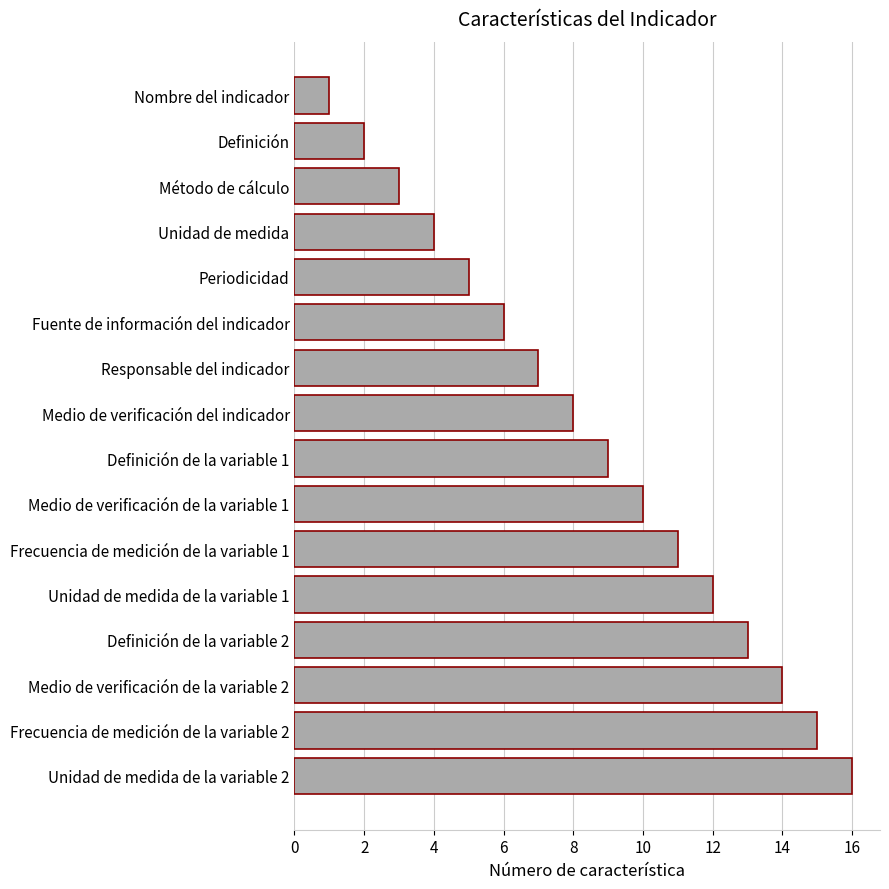

What is the label of the 8th bar from the bottom?

Definición de la variable 1